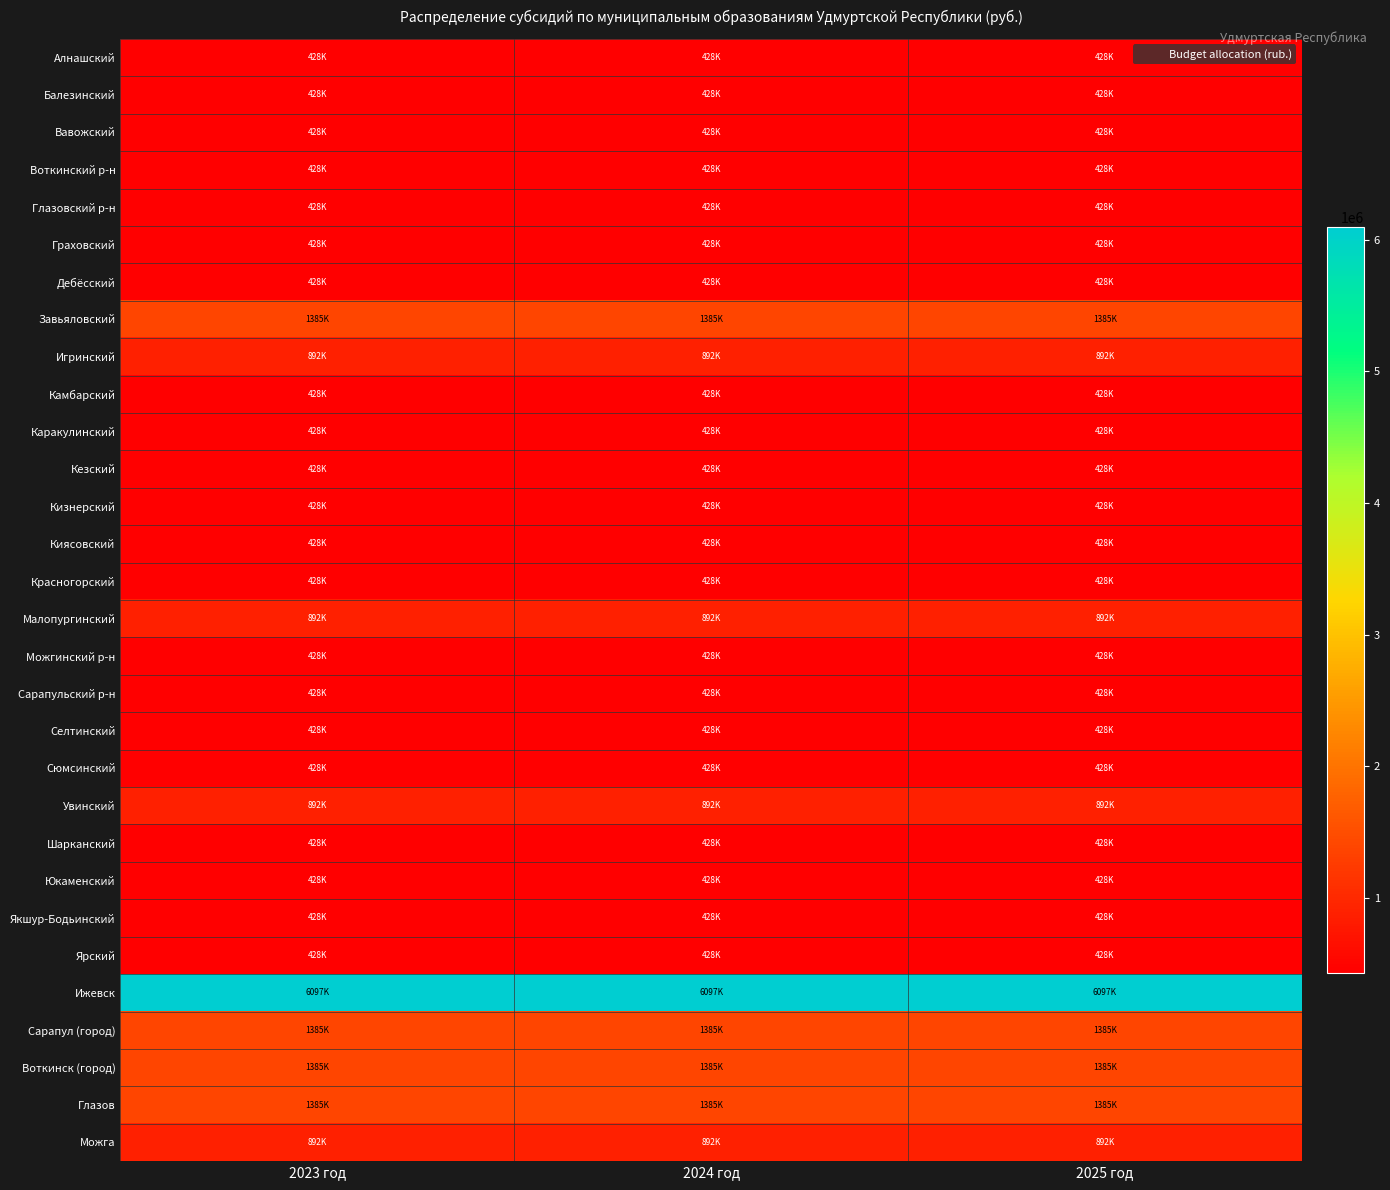

What is the total value across all series at 2023 год?

24196900.0